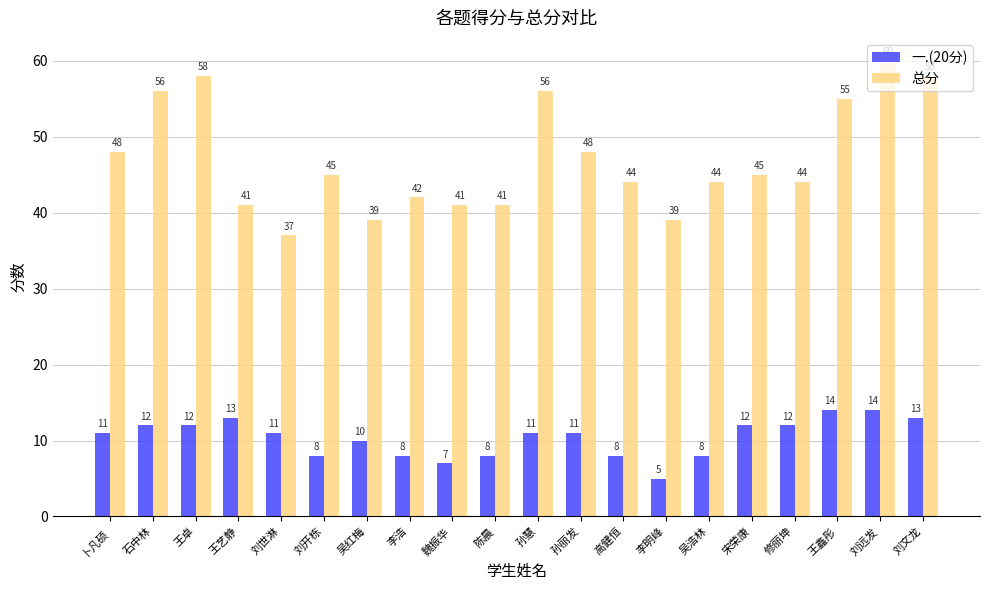

How many data points in 一.(20分) are less than 11?

8